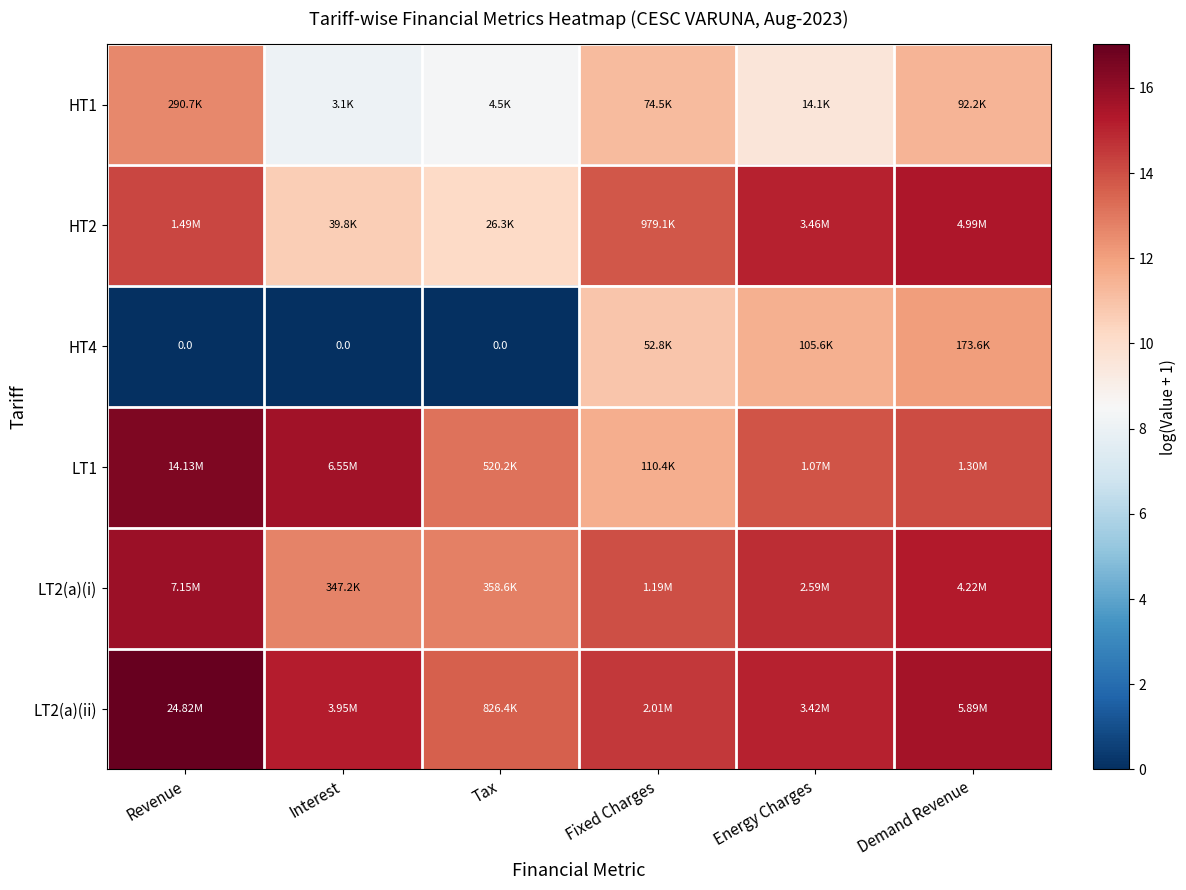

Rank the categories by HT1 value from lowest to highest.

Interest, Tax, Energy Charges, Fixed Charges, Demand Revenue, Revenue